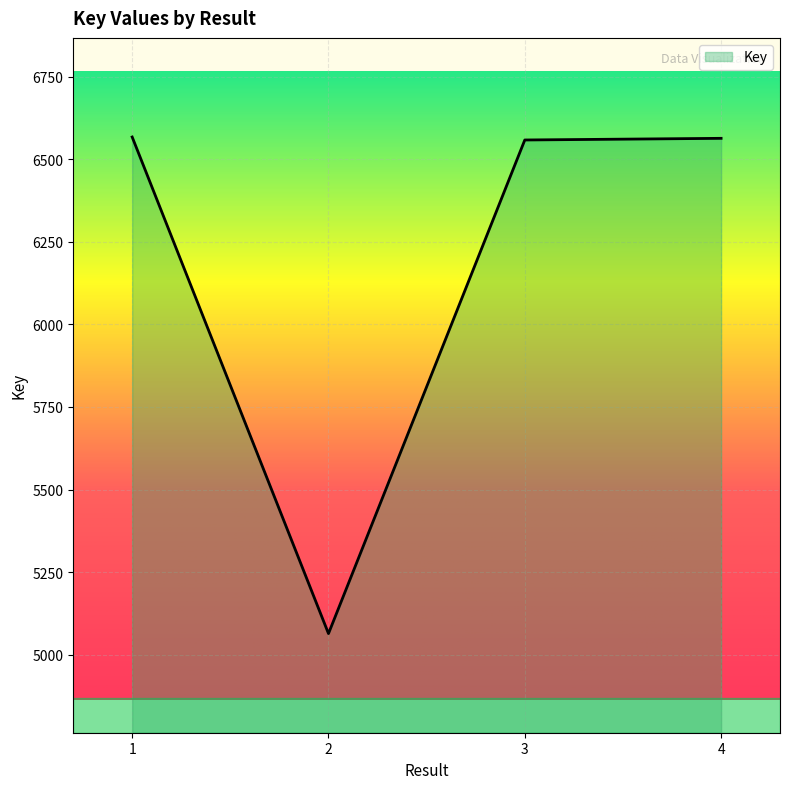

Approximately how many times larger is the value at 3 compared to 1?

1.0